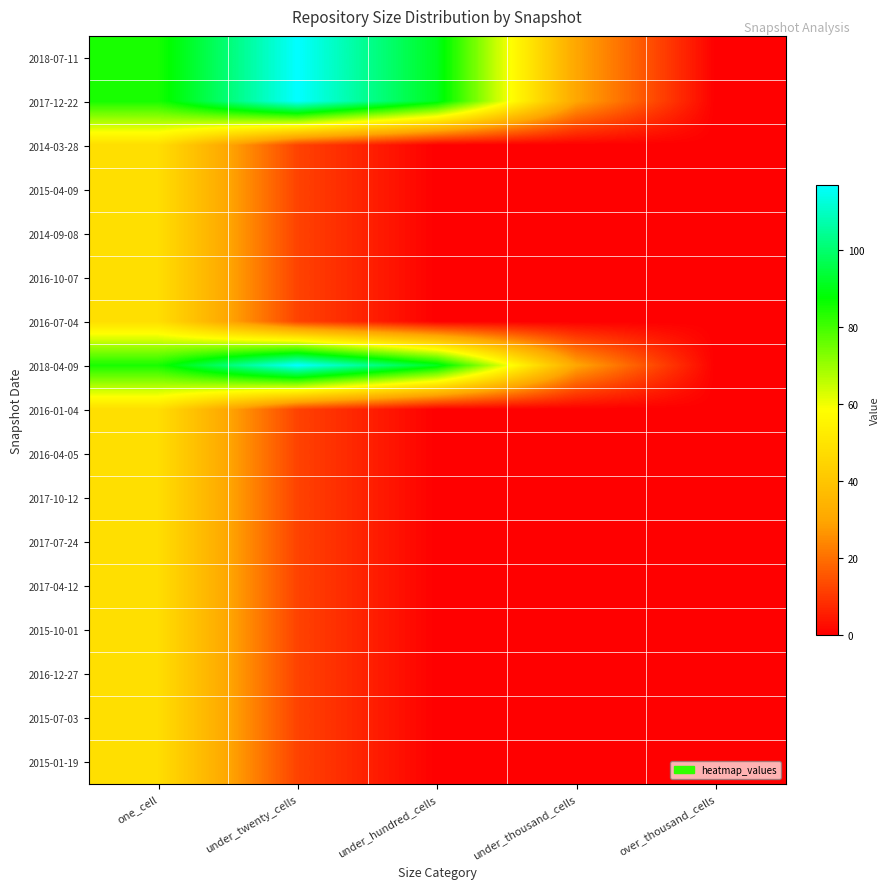

At one_cell, list the series in order from largest to smallest.

2018-07-11, 2017-12-22, 2018-04-09, 2014-03-28, 2015-04-09, 2014-09-08, 2016-10-07, 2016-07-04, 2016-01-04, 2016-04-05, 2017-10-12, 2017-07-24, 2017-04-12, 2015-10-01, 2016-12-27, 2015-07-03, 2015-01-19